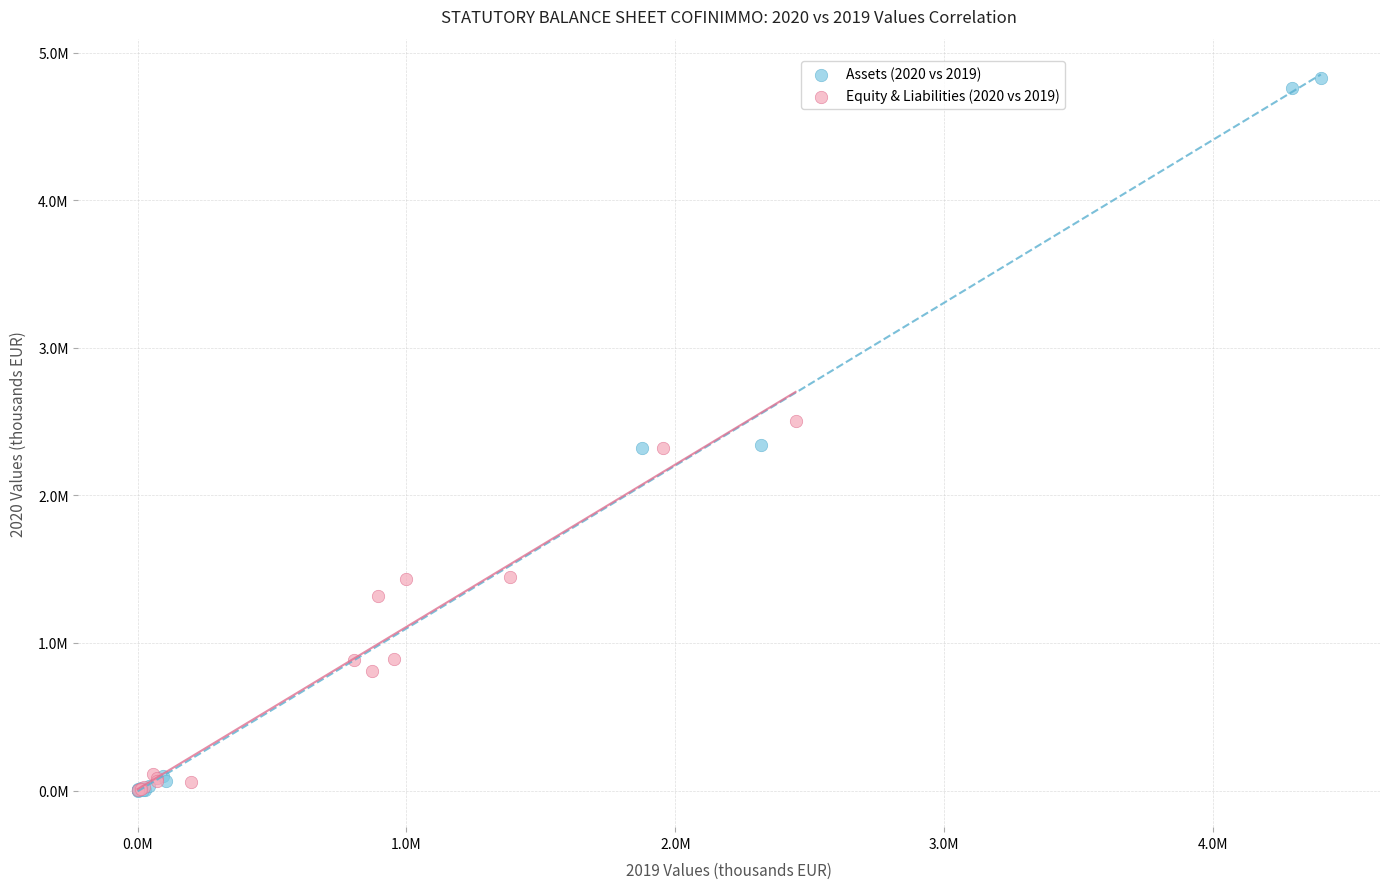

What are all the series names shown in the legend?

Assets (2020 vs 2019), Equity & Liabilities (2020 vs 2019)